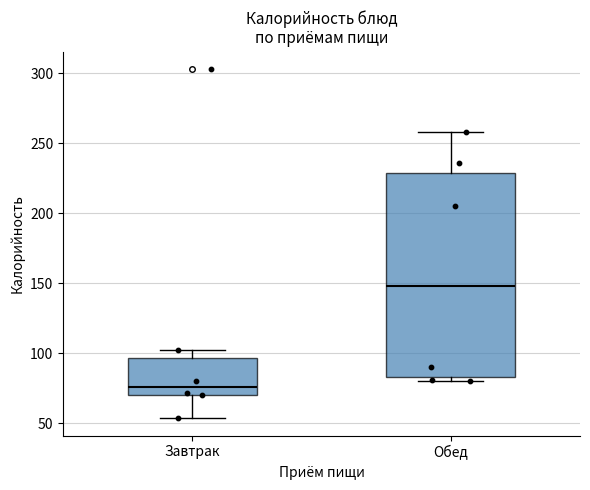

Reading left to right, transcribe this box plot: for each box, give where its median line is, the range the box spans, and where its two whiskers end, as read against the y-axis. The values are not printed on the chart, so give them approximately, as read against the axis.

Завтрак: median 75, box 70 to 95, whiskers 55 to 100
Обед: median 150, box 85 to 230, whiskers 80 to 260